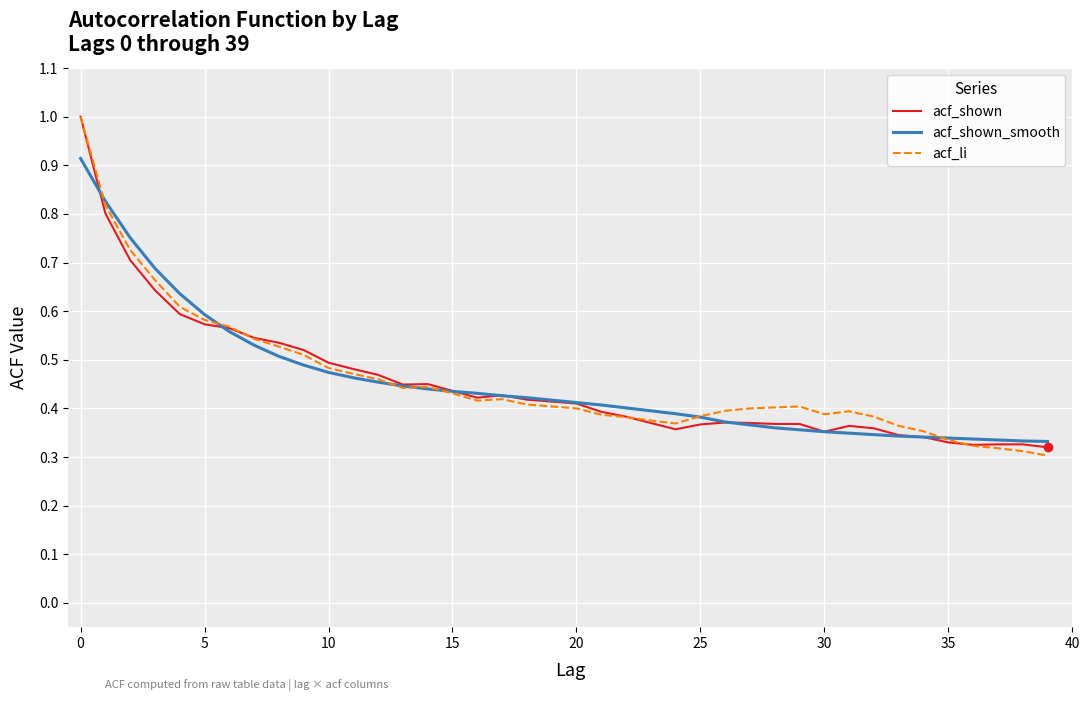

What is the maximum value shown in the chart?

1.0